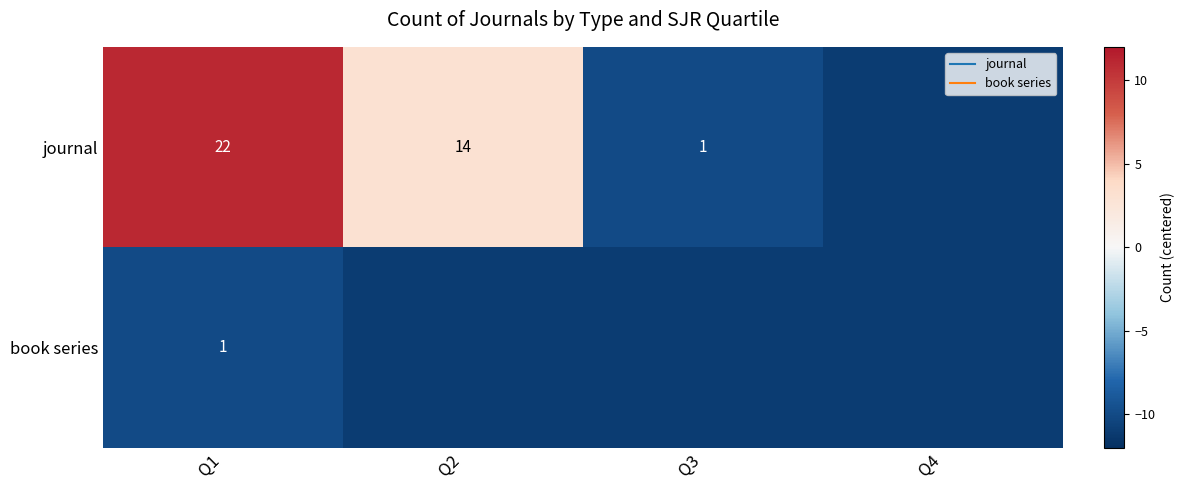

What is the difference between the journal values at Q3 and Q1?

21